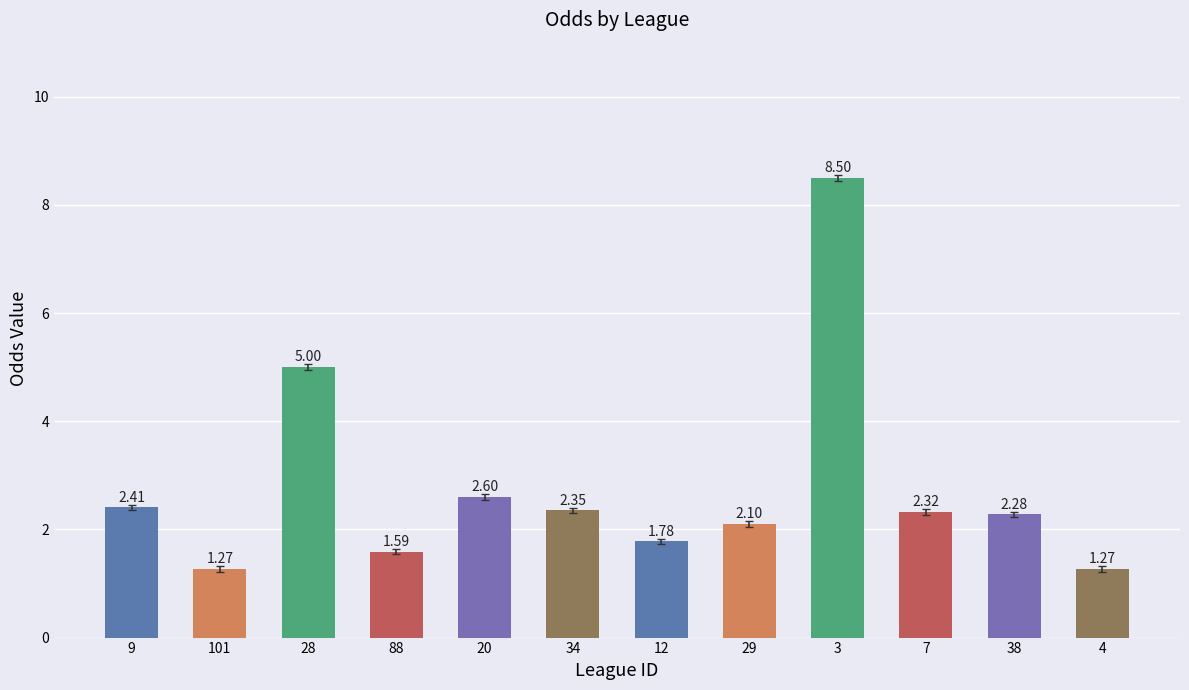

What is the ratio of the value at 7 to the value at 9?

1.0